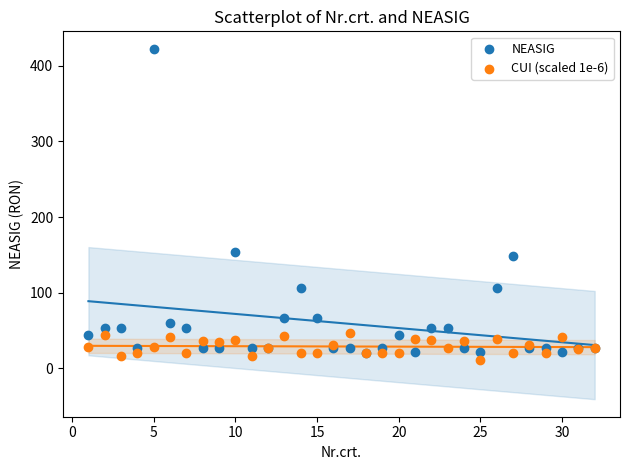

Which series reaches the minimum Y coordinate?

CUI (scaled 1e-6)